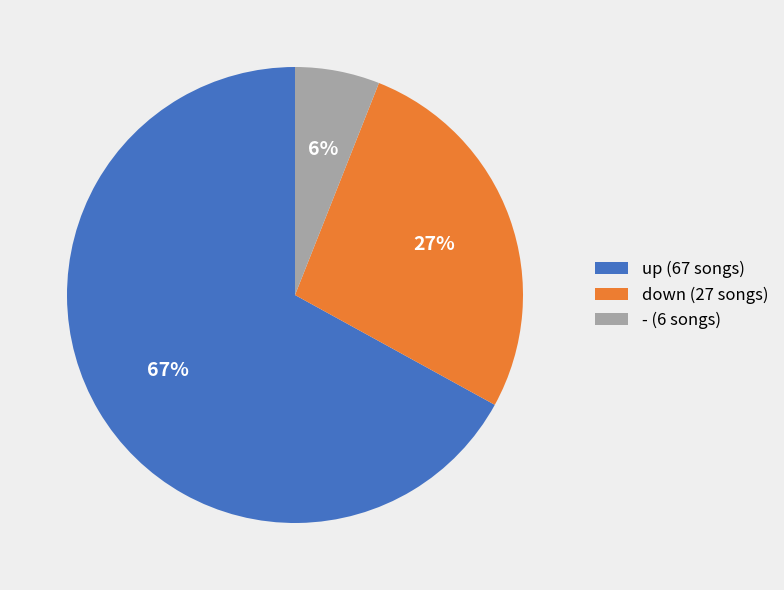

Is there any slice that represents more than half of the pie?

Yes